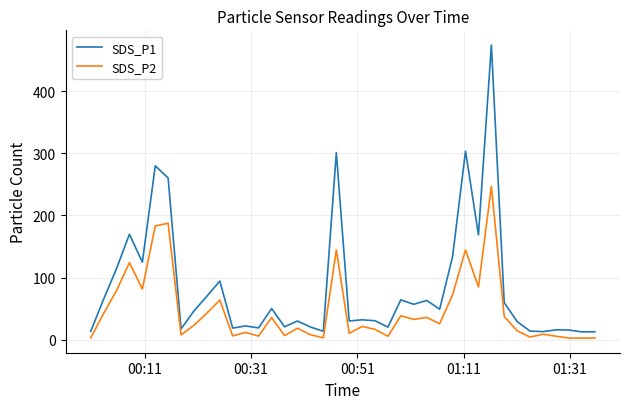

Which series has the largest total across all categories?

SDS_P1